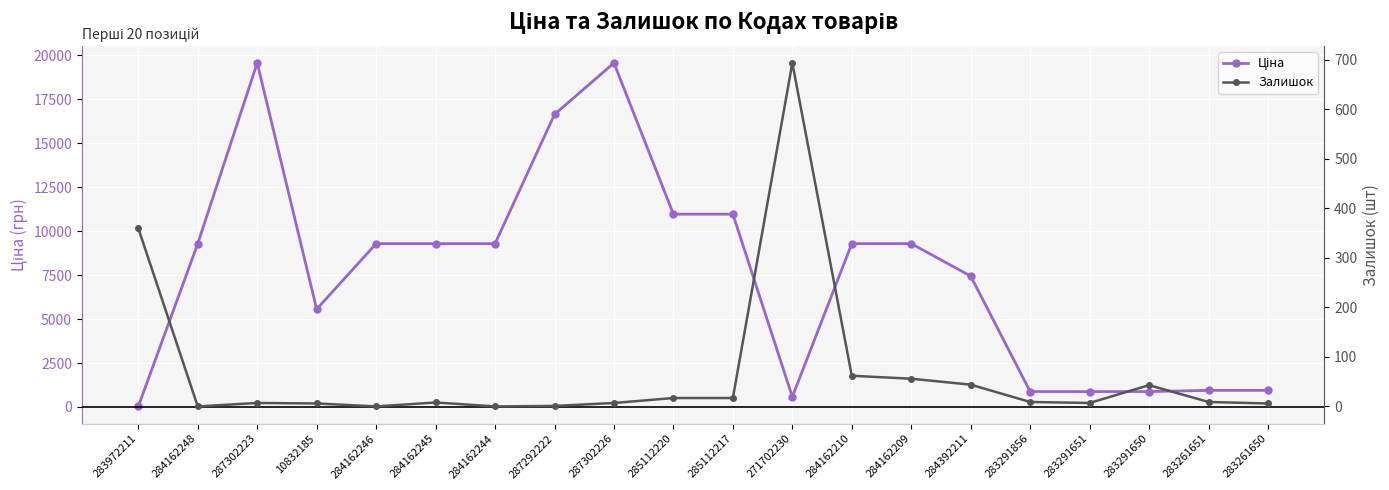

How many series are shown in this chart?

2